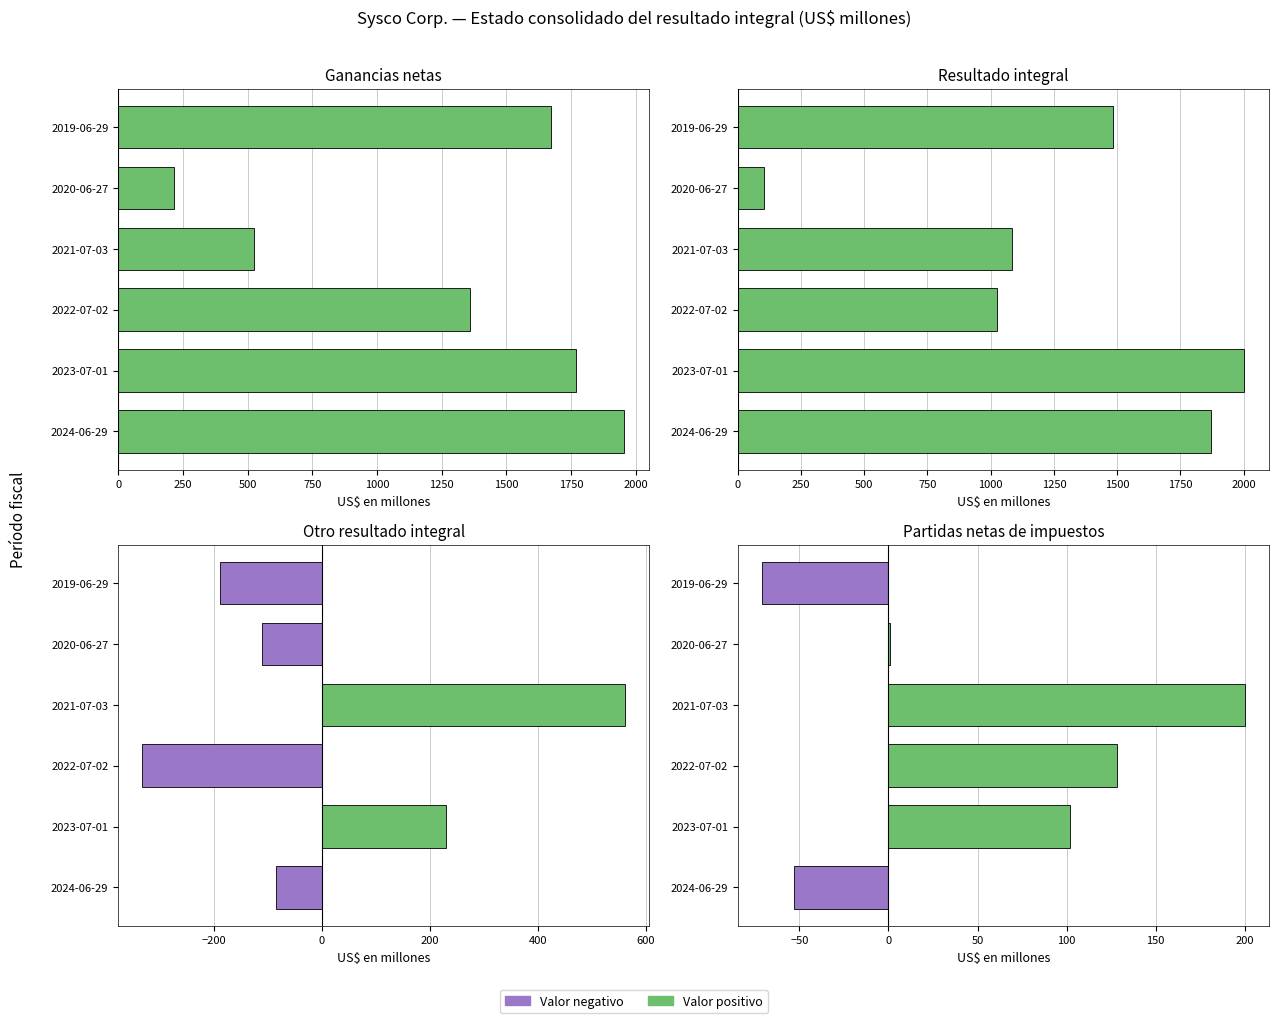

Reading right to left, transcribe all the data shown in this chart.

Ganancias netas: 1674	215	524	1359	1770	1955
Resultado integral: 1484	104	1086	1025	2000	1869
Otro resultado integral: -190	-111	562	-333	229	-86
Partidas netas de impuestos: -71	1	200	128	102	-53